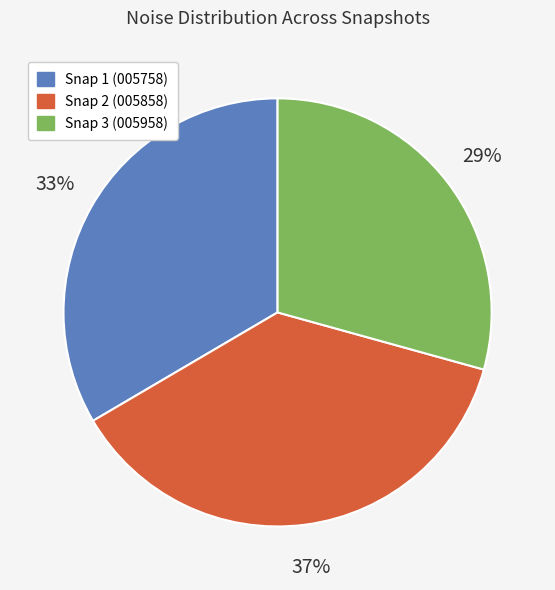

To the nearest percent, what is the difference between the largest and smallest slice percentages?

8%